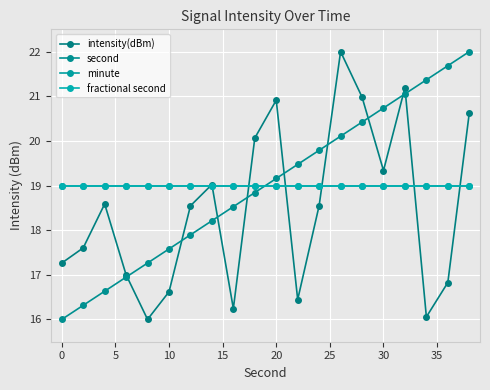

Is this an area chart (filled region under the line)?

No